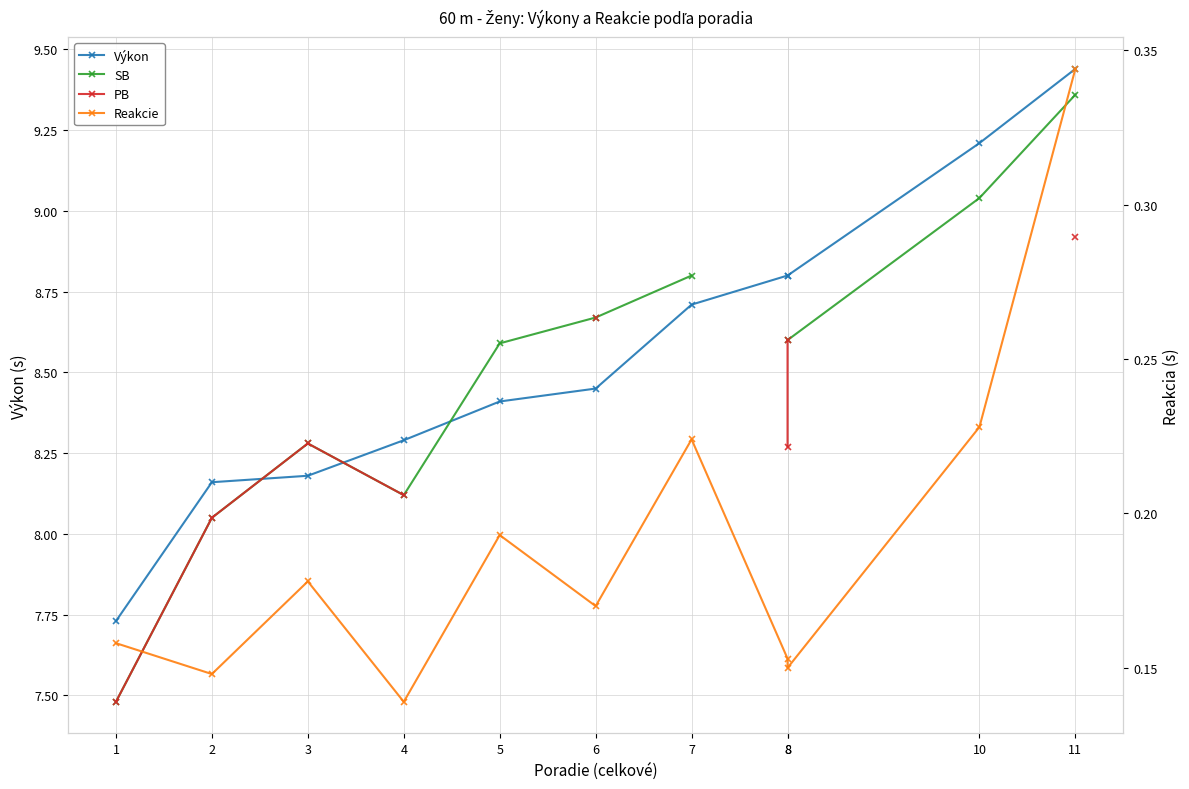

The PB series shows 3.7 at 4. True or false?

False